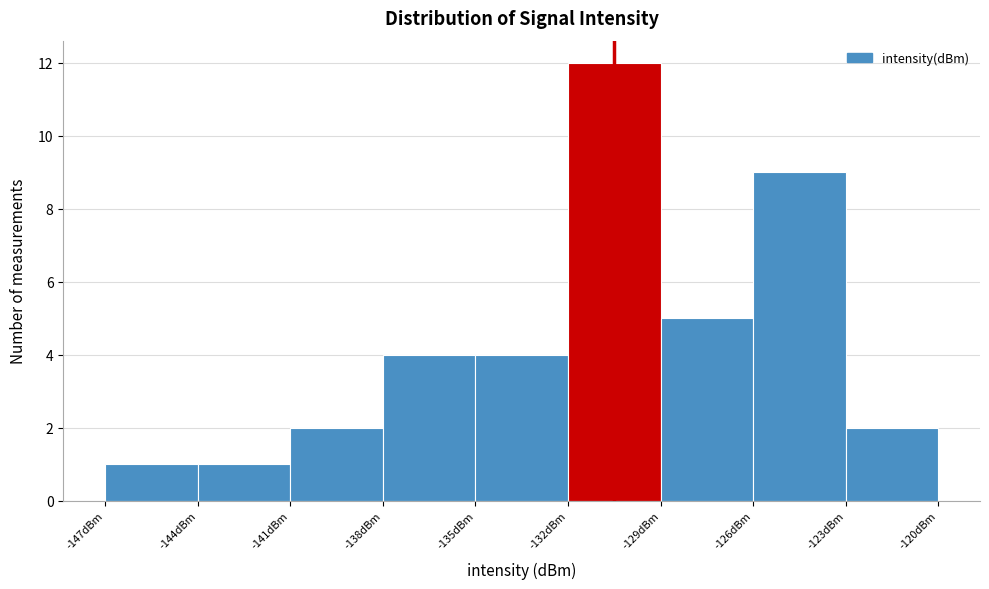

What is the height of the bar covering -123 to -120 on the x-axis? The values are not printed on the chart, so give them approximately, as read against the axis.

2